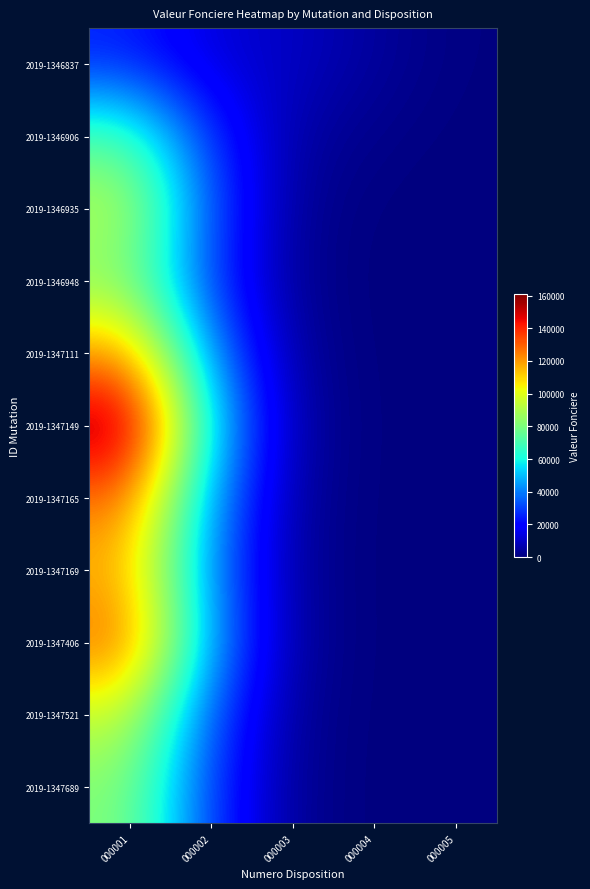

Between 000001 and 000002, which series saw the biggest shift?

2019-1347149